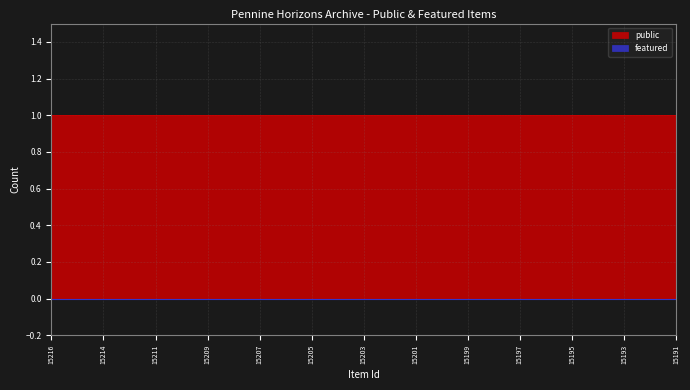

How many lines are shown in the chart?

2